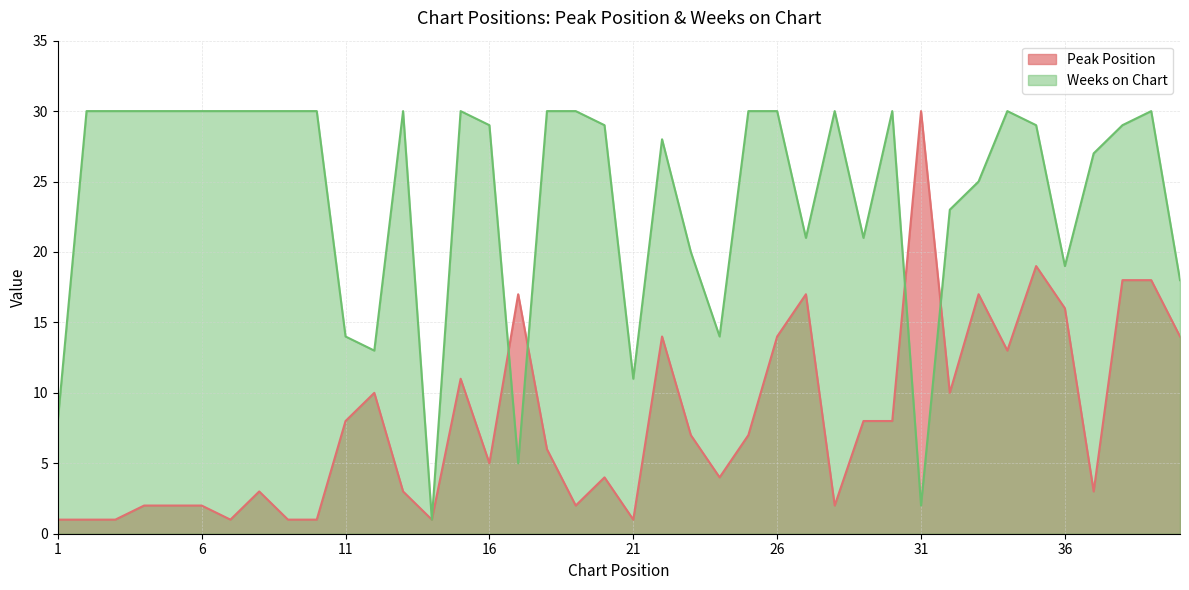

What is the value of the Weeks on Chart point at the 13th from the left?

30